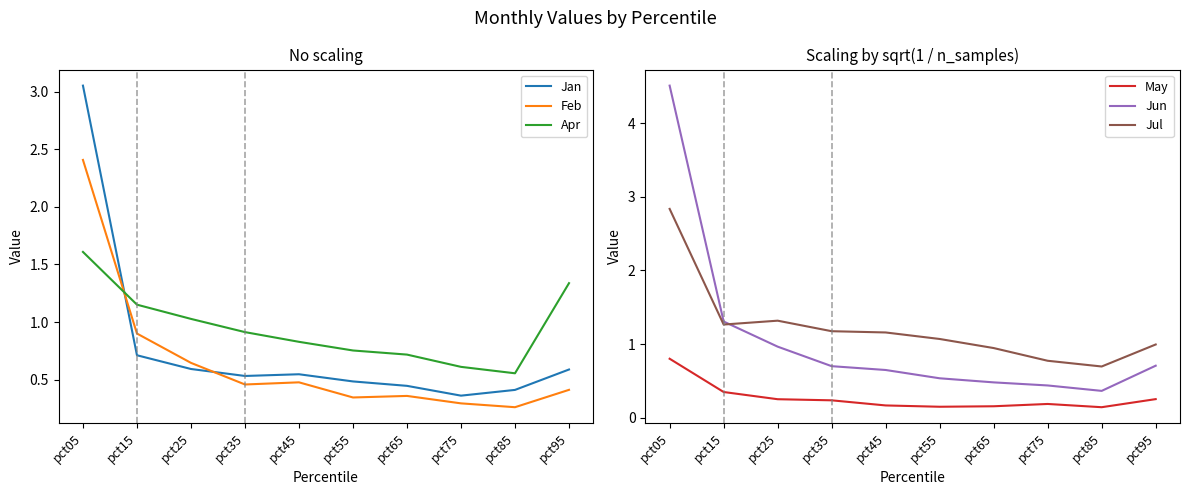

Is this an area chart (filled region under the line)?

No